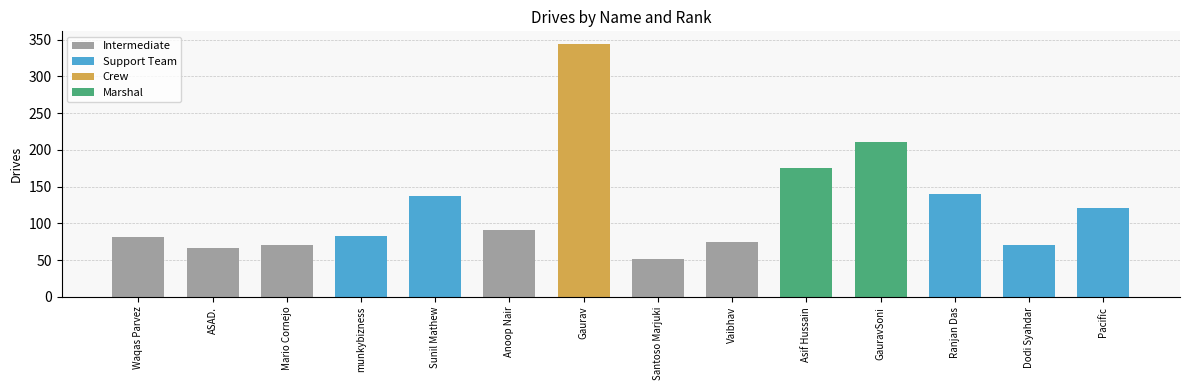

What is the greatest value displayed?

344